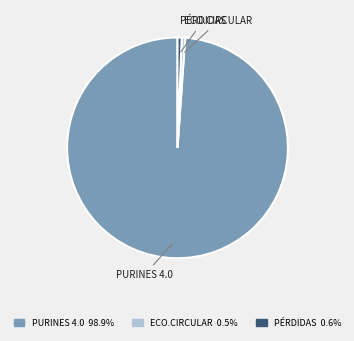

Which category accounts for the majority?

PURINES 4.0